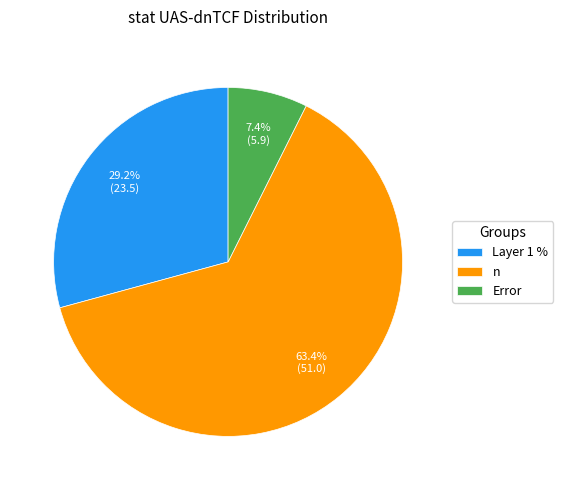

Rank the categories by value from lowest to highest.

Error, Layer 1 %, n